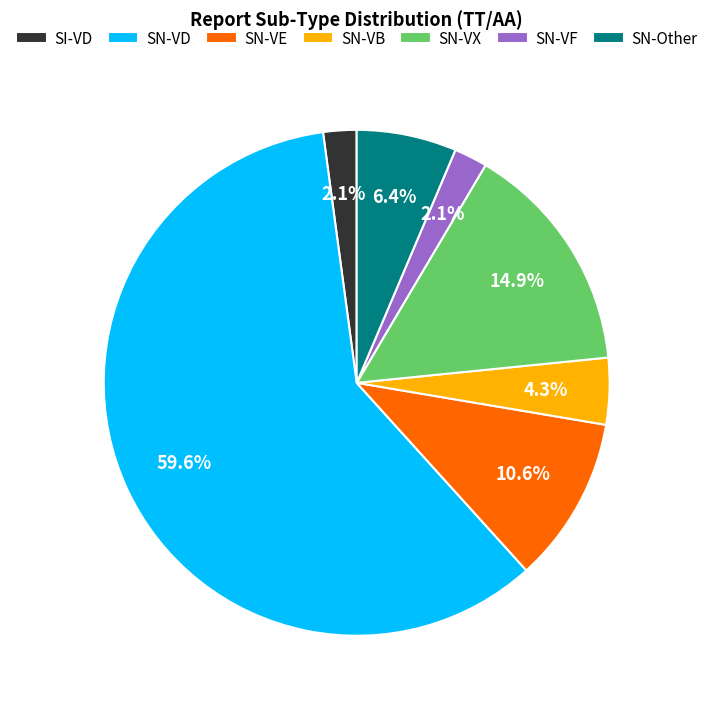

Which category accounts for the majority?

SN-VD